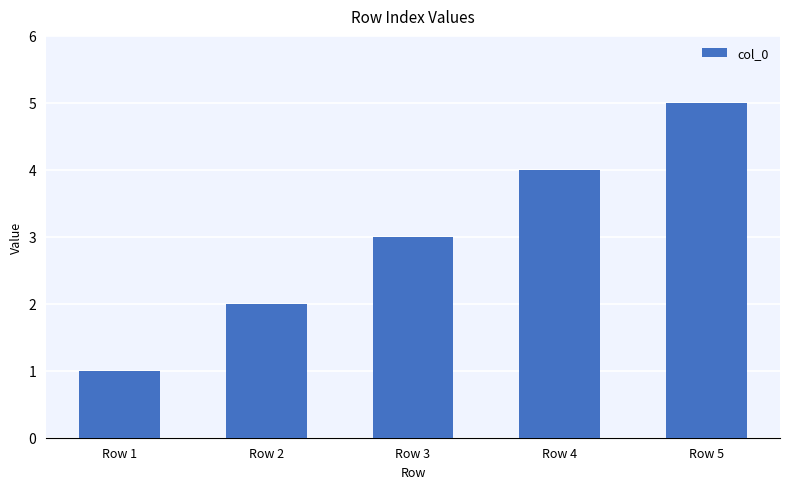

What is the ratio of the value at Row 4 to the value at Row 1?

4.0